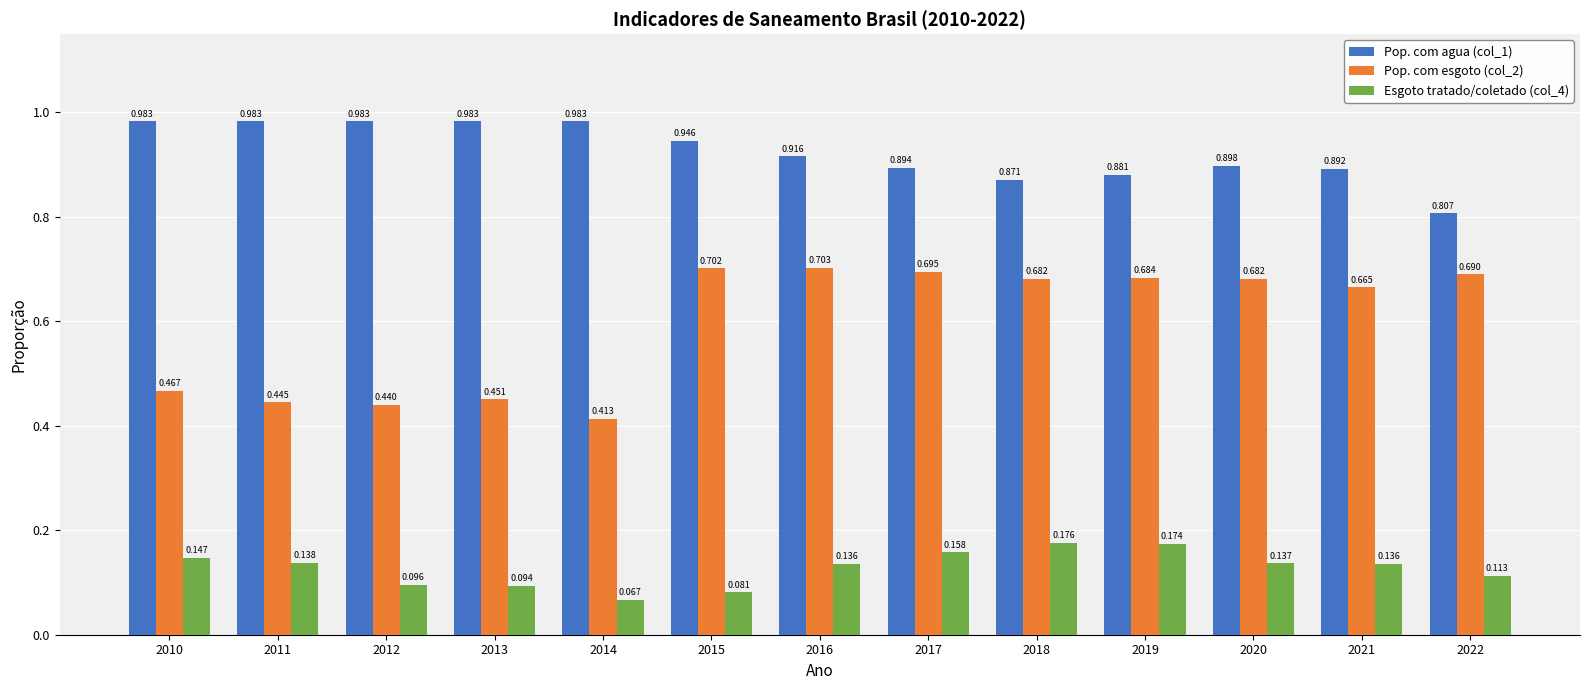

Is the value of Pop. com esgoto (col_2) at 2016 greater than the value of Esgoto tratado/coletado (col_4) at 2018?

Yes